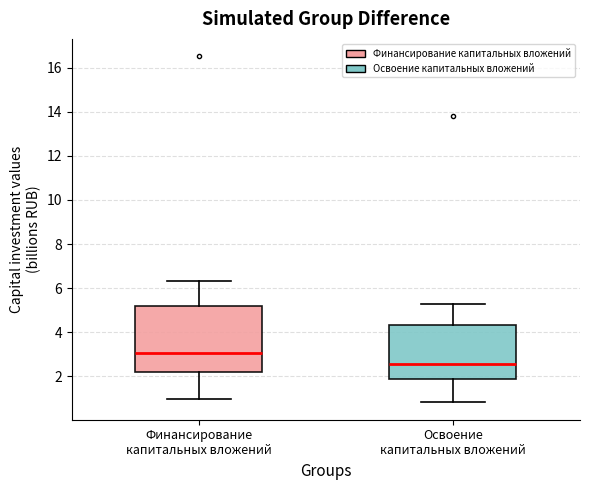

Which box is the tallest, from its lower edge to its upper edge?

Финансирование капитальных вложений